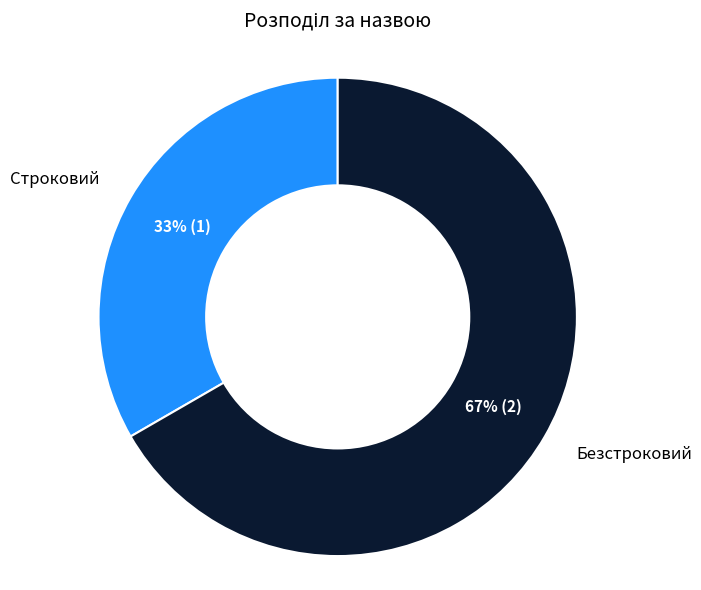

How many segments does this pie chart have?

2